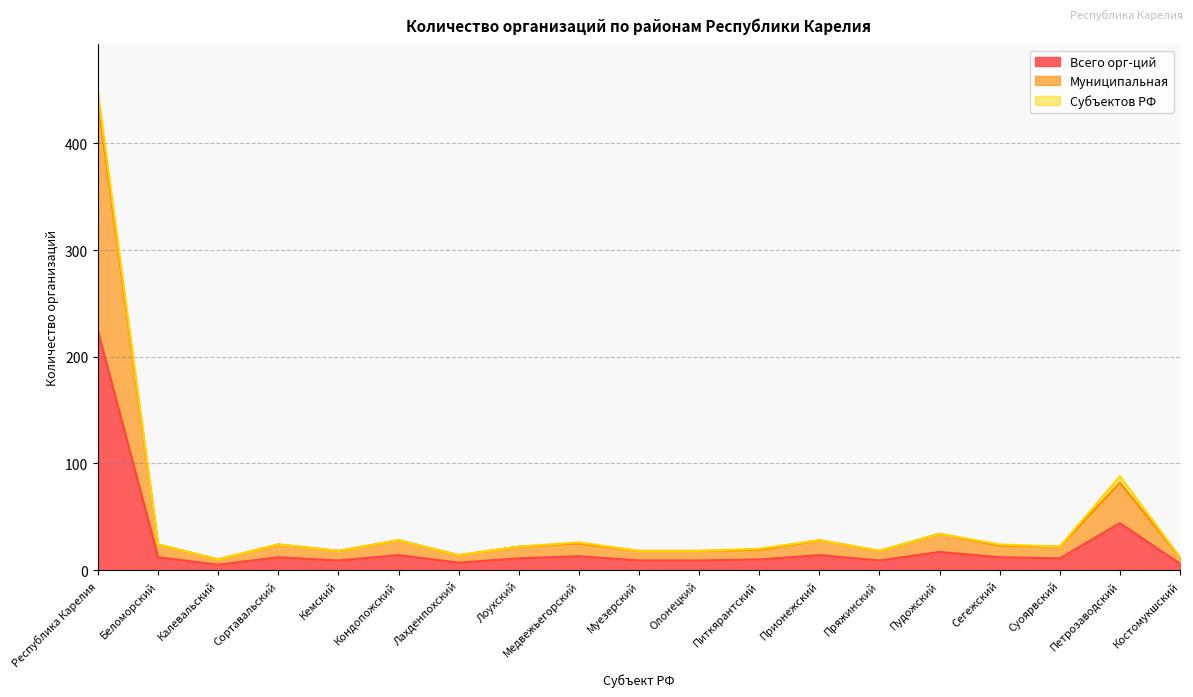

Which label corresponds to the largest value in the chart?

Республика Карелия